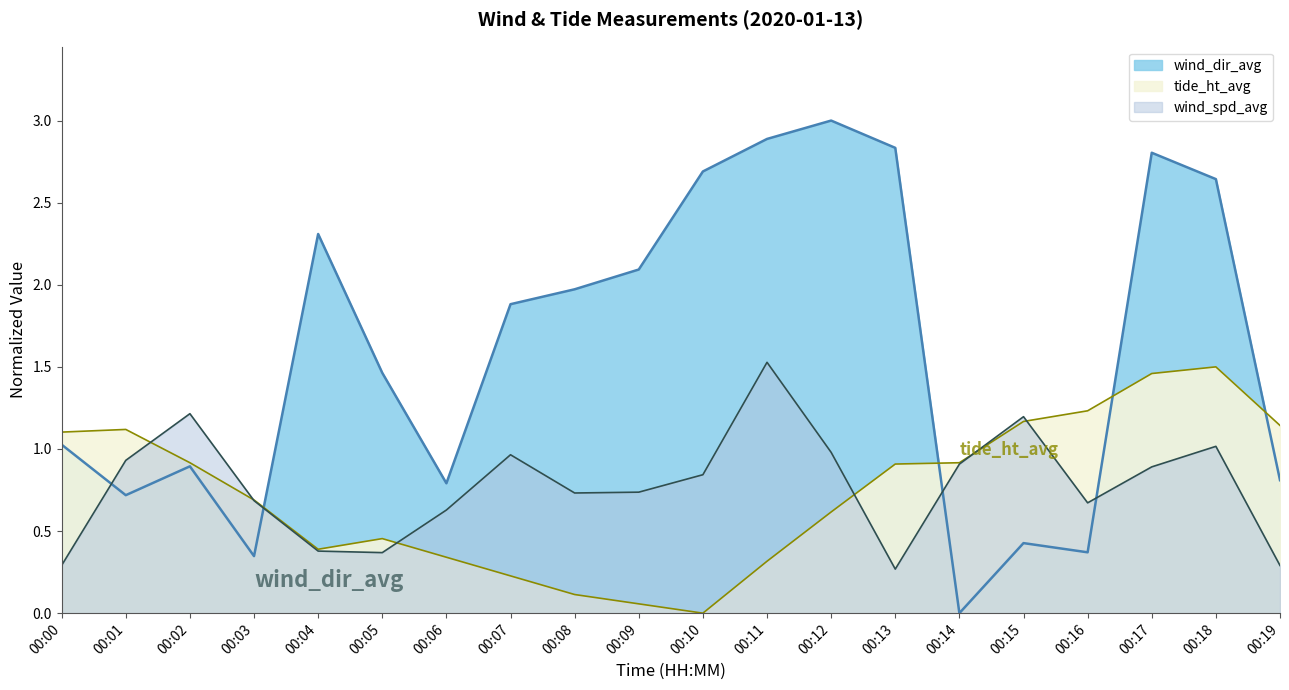

What is the maximum value shown in the chart?

1.5